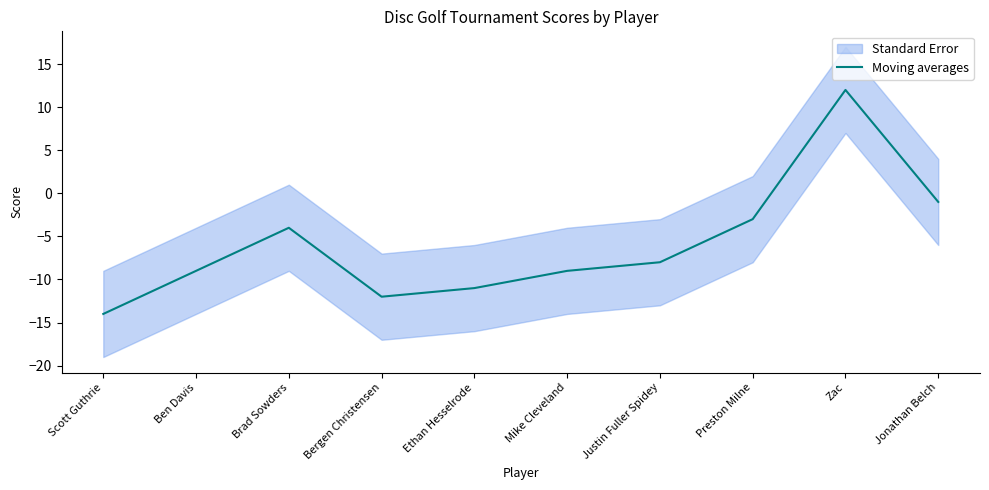

Is this an area chart (filled region under the line)?

No